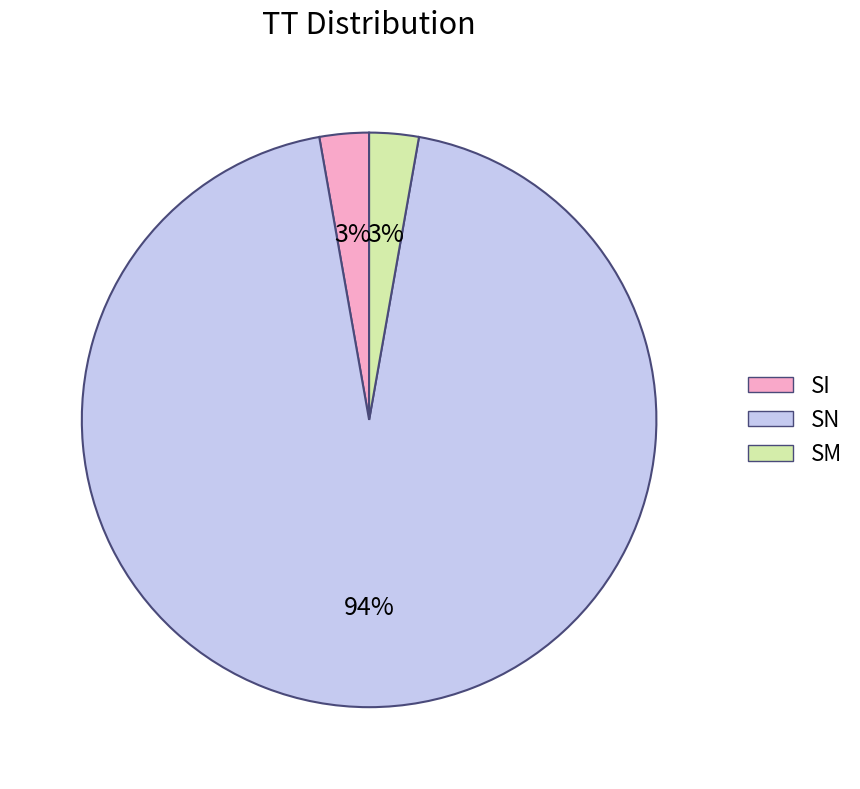

To the nearest percent, what is the combined percentage of SI and SN?

97%